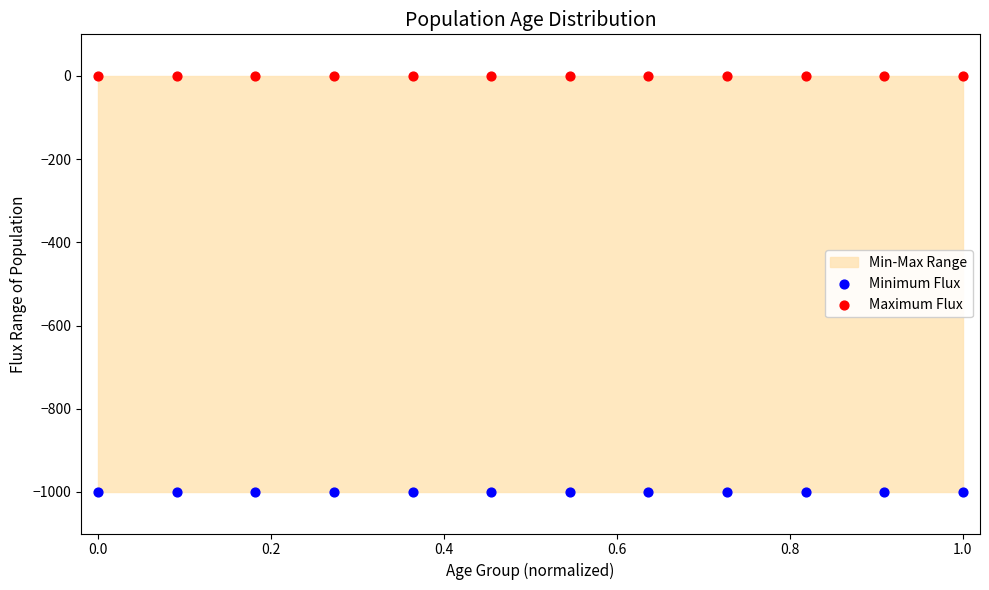

Which series contains the highest Y value?

Maximum Flux